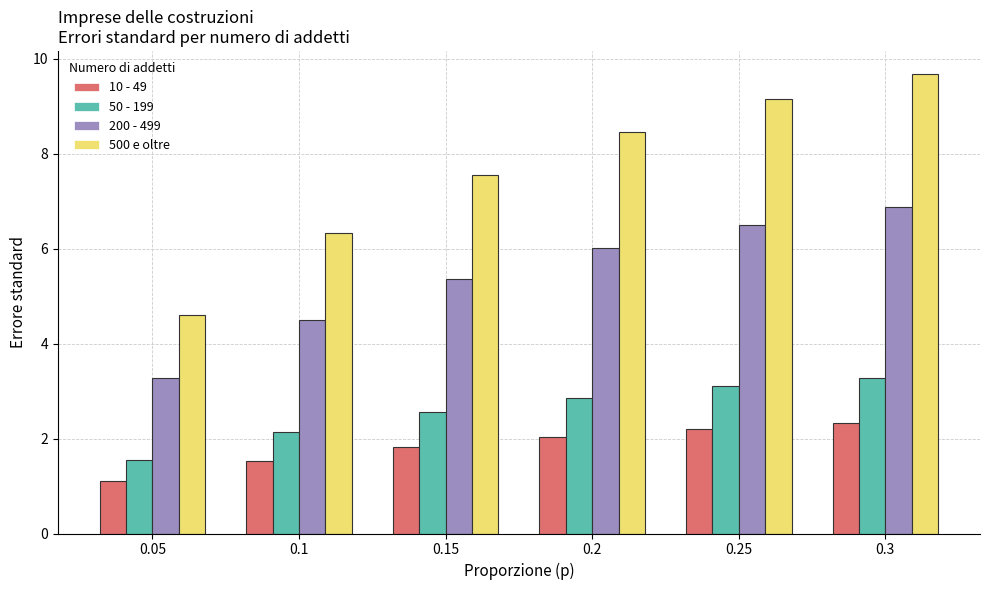

True or false: 10 - 49 has a value of 2.6 at 0.1.

False